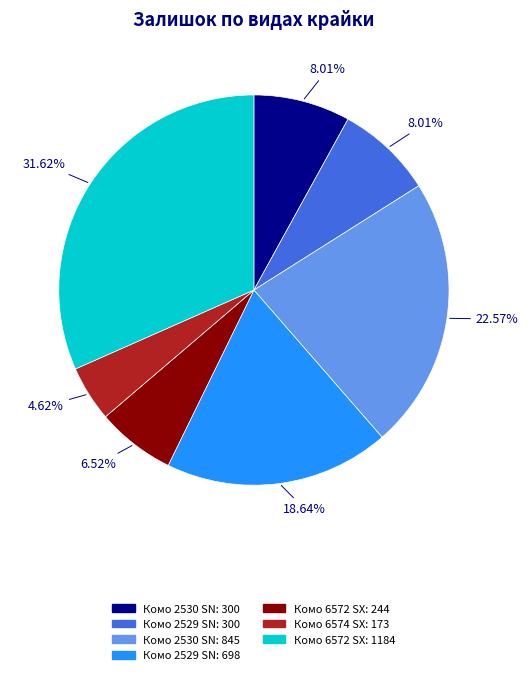

Is there a majority slice in this chart?

No